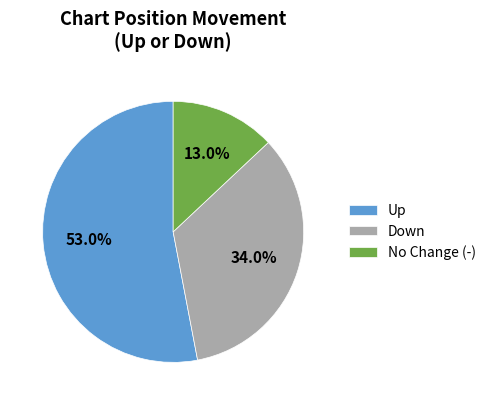

What is the smallest slice in the pie chart?

No Change (-)